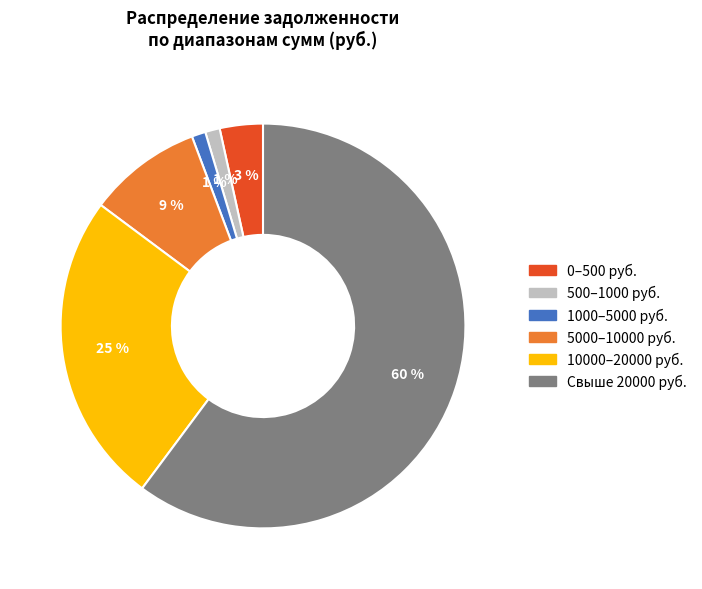

Is there any slice that represents more than half of the pie?

Yes